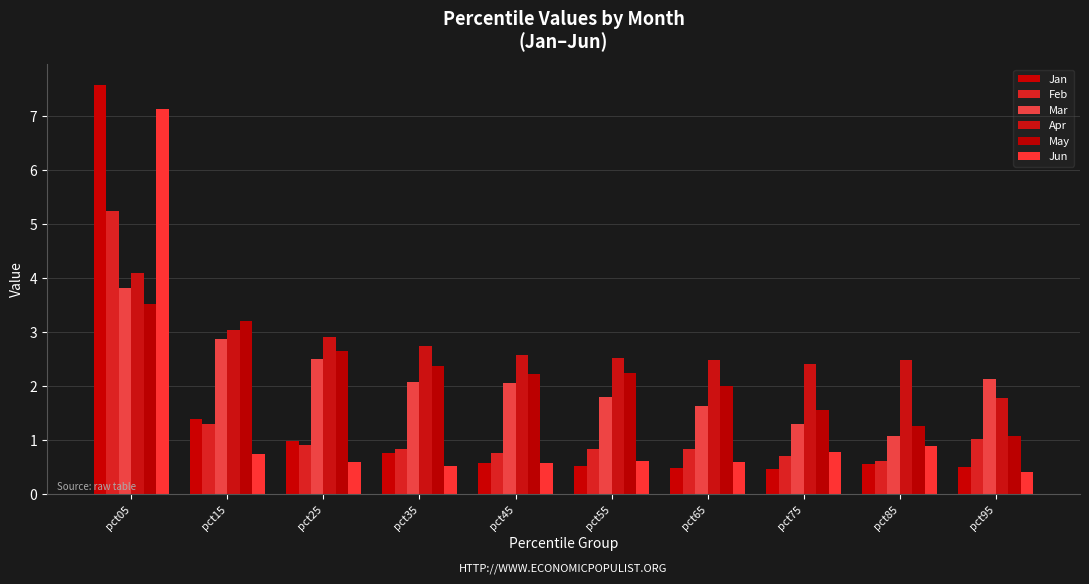

Which category has the highest value in the Jan series?

pct05